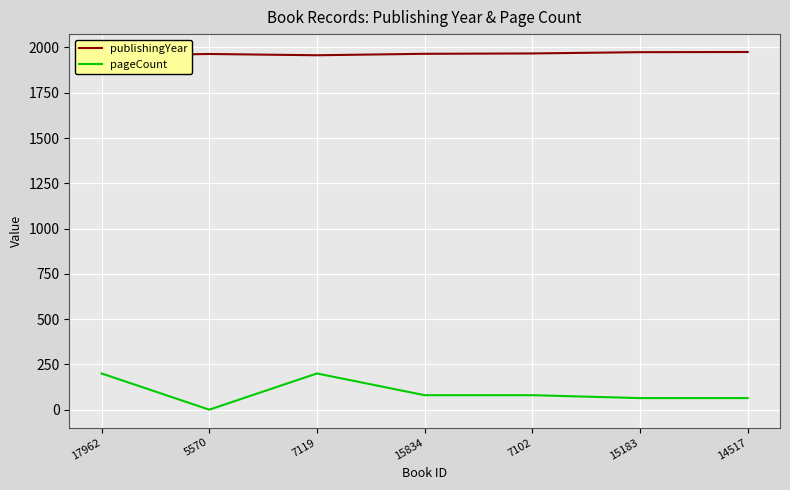

The pageCount series shows 100 at 14517. True or false?

False